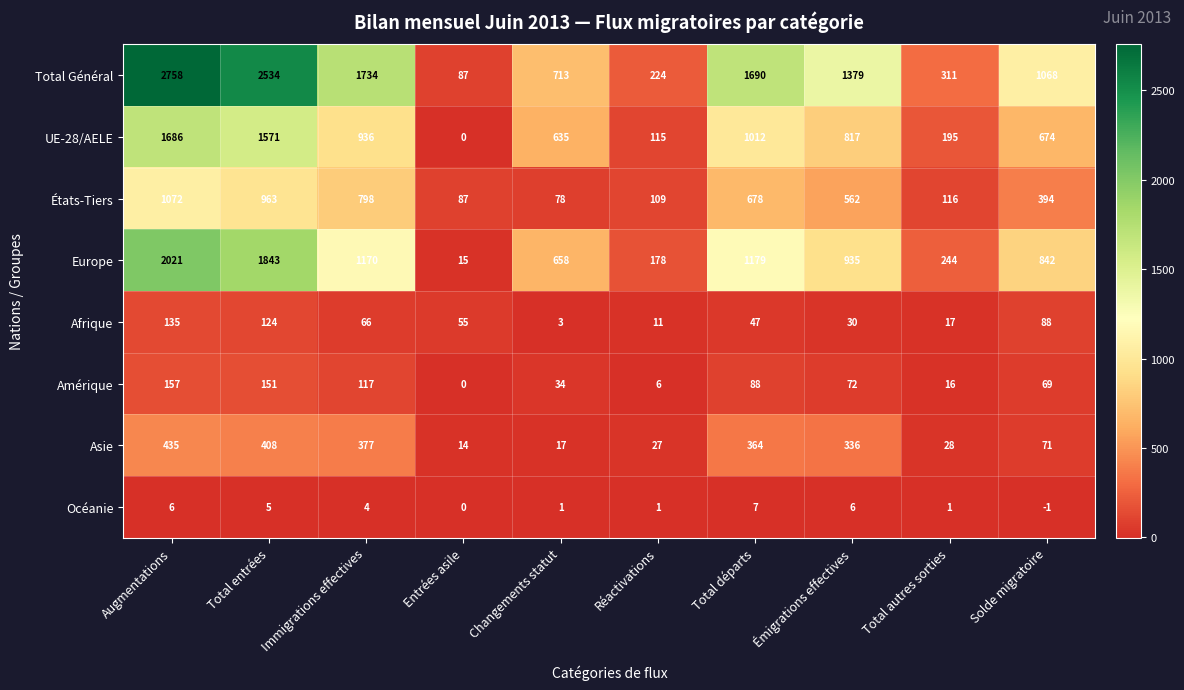

Rank the series at Immigrations effectives from lowest to highest value.

Océanie, Afrique, Amérique, Asie, États-Tiers, UE-28/AELE, Europe, Total Général